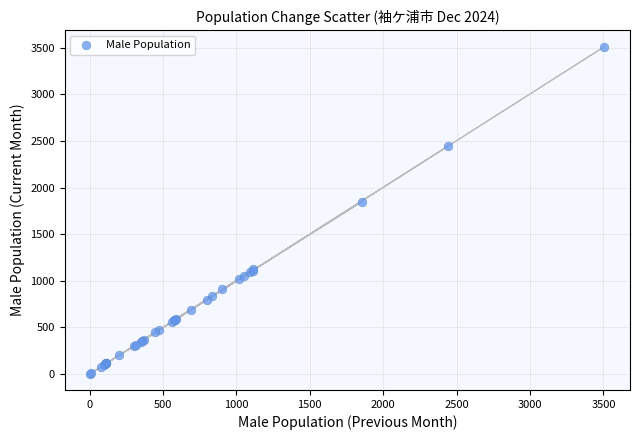

What Y value in the scatter plot is closest to 1758?

1846